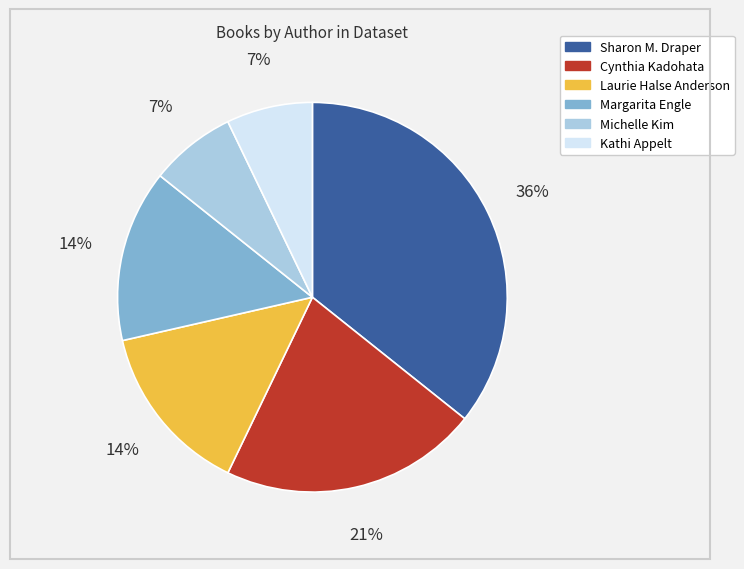

Is there a majority slice in this chart?

No